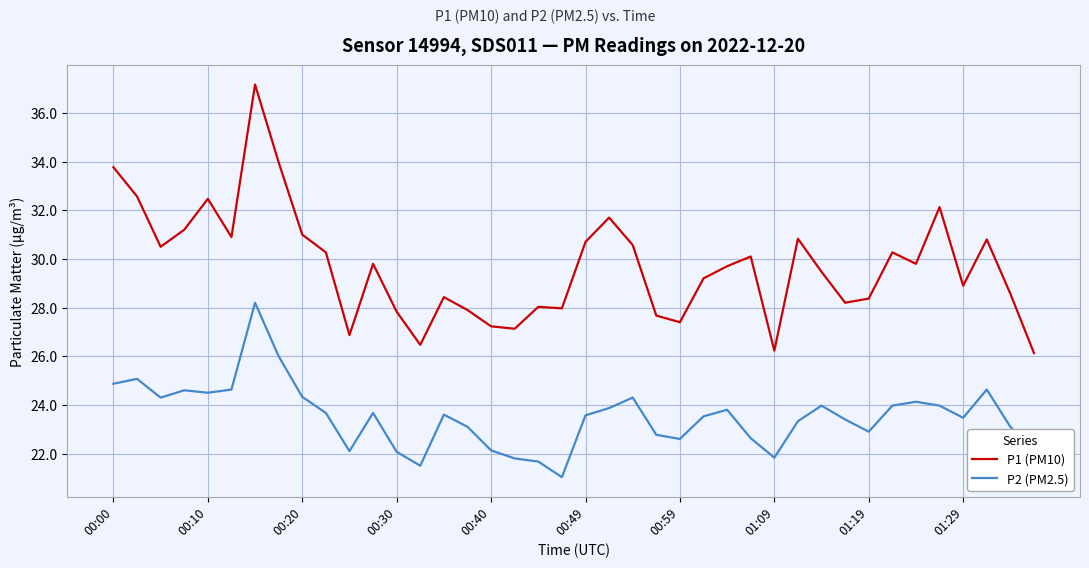

List the series in order of their peak value, lowest first.

P2 (PM2.5), P1 (PM10)